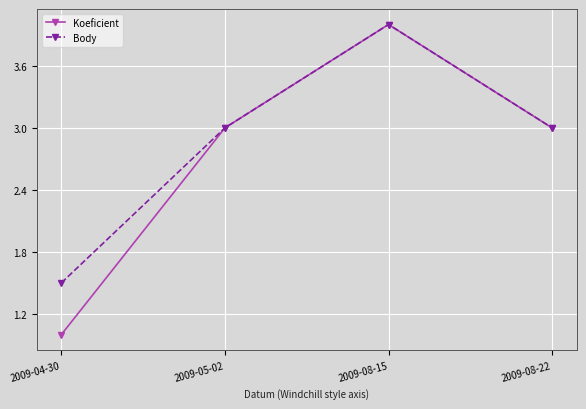

Which category has the lowest value in the Body series?

2009-04-30